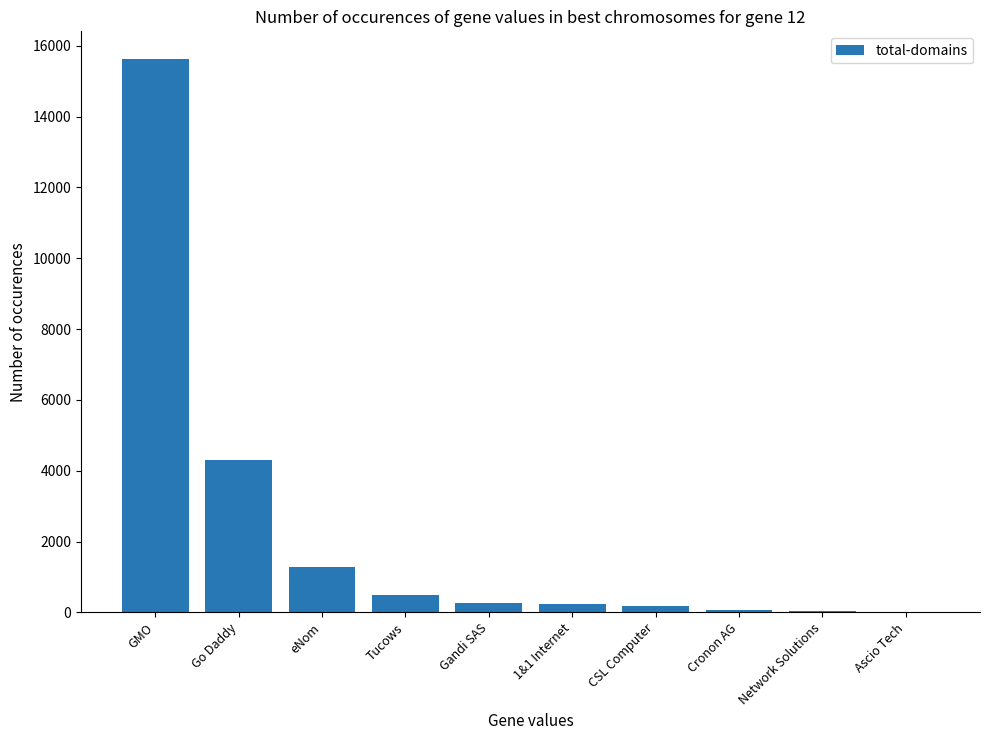

What is the change in value from Tucows to Ascio Tech?

-465